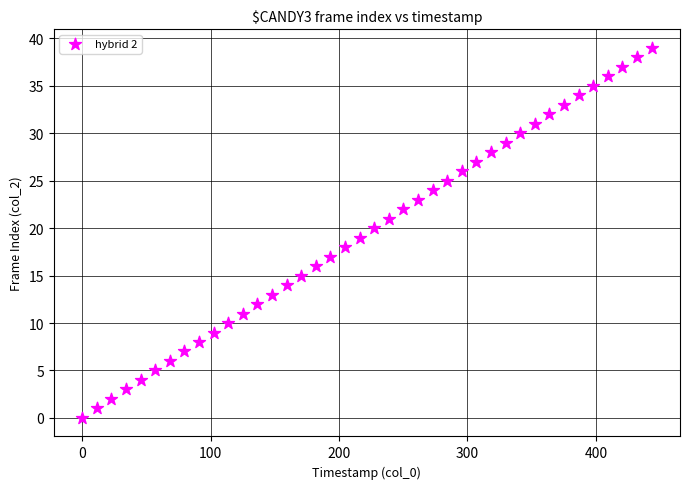

What is the range of Y values (max minus min)?

39